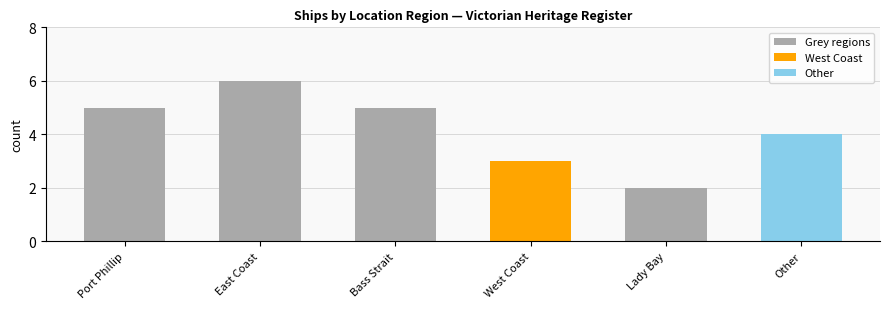

What is the smallest value displayed?

2